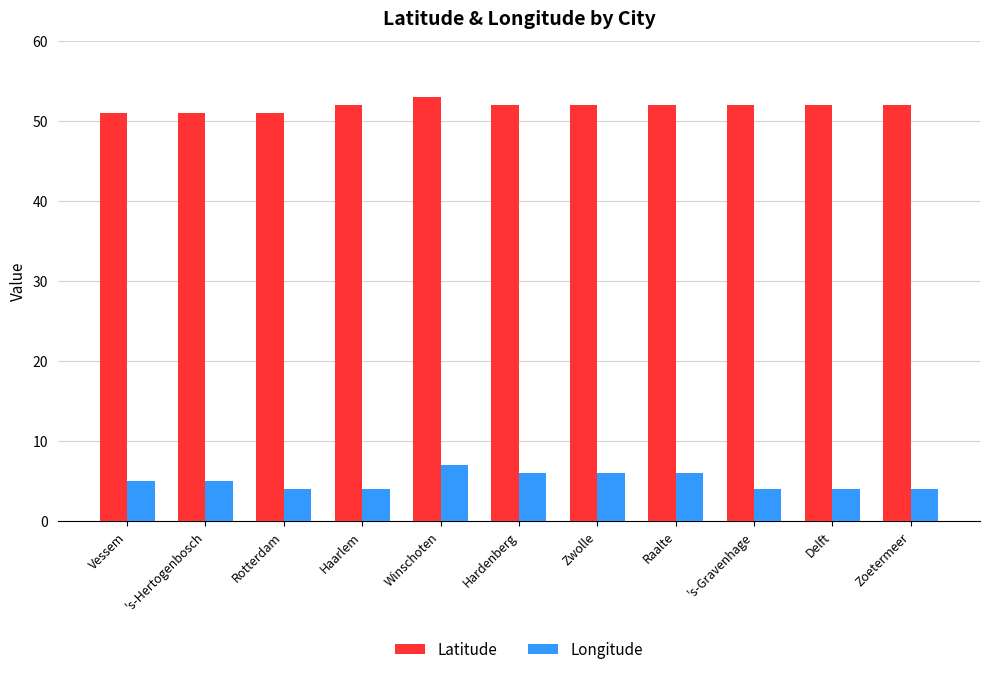

Reading left to right, extract all data points from this chart.

Latitude: 51	51	51	52	53	52	52	52	52	52	52
Longitude: 5	5	4	4	7	6	6	6	4	4	4